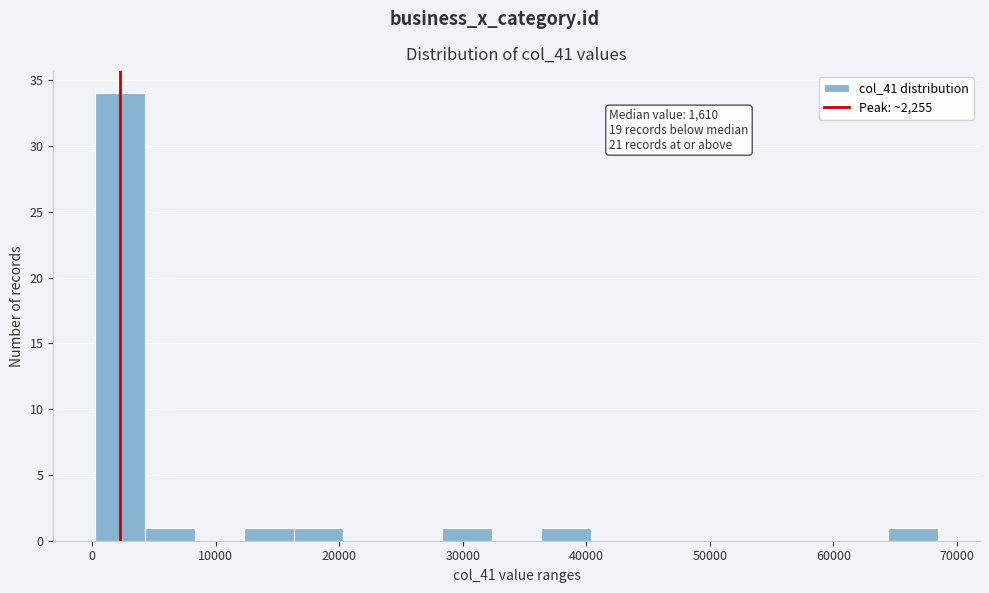

Over which range of the x-axis is the bar tallest?

0 to 4000